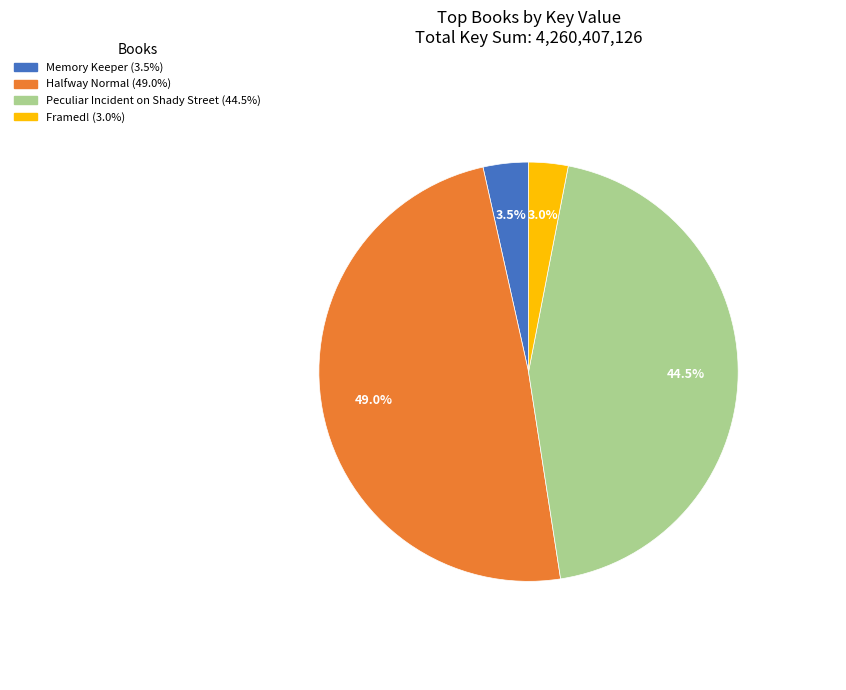

To the nearest percent, what percentage of the pie is Framed!?

3%